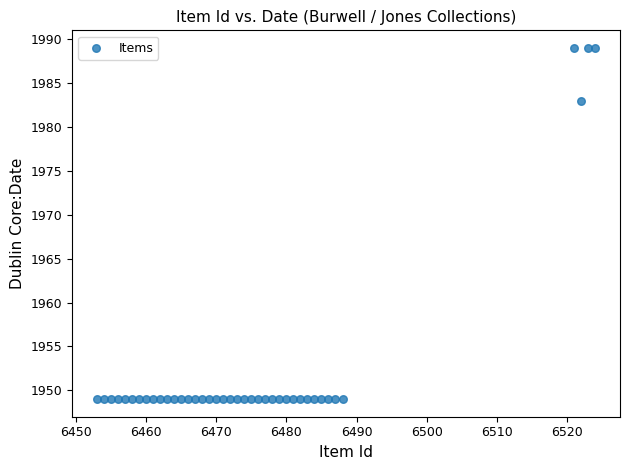

What is the range of X values (max minus min)?

71